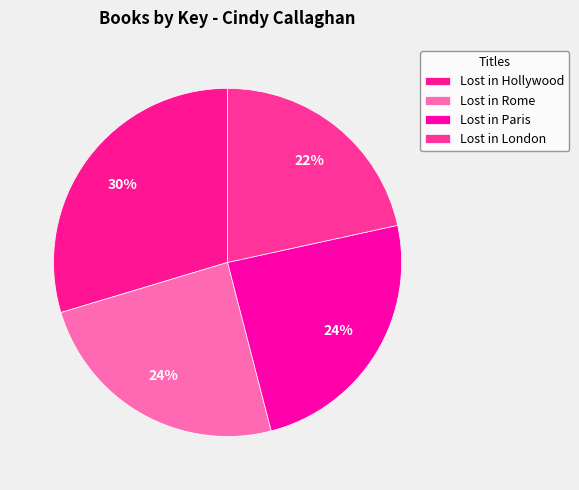

Approximately how many times larger is the value at Lost in Paris compared to Lost in London?

1.1